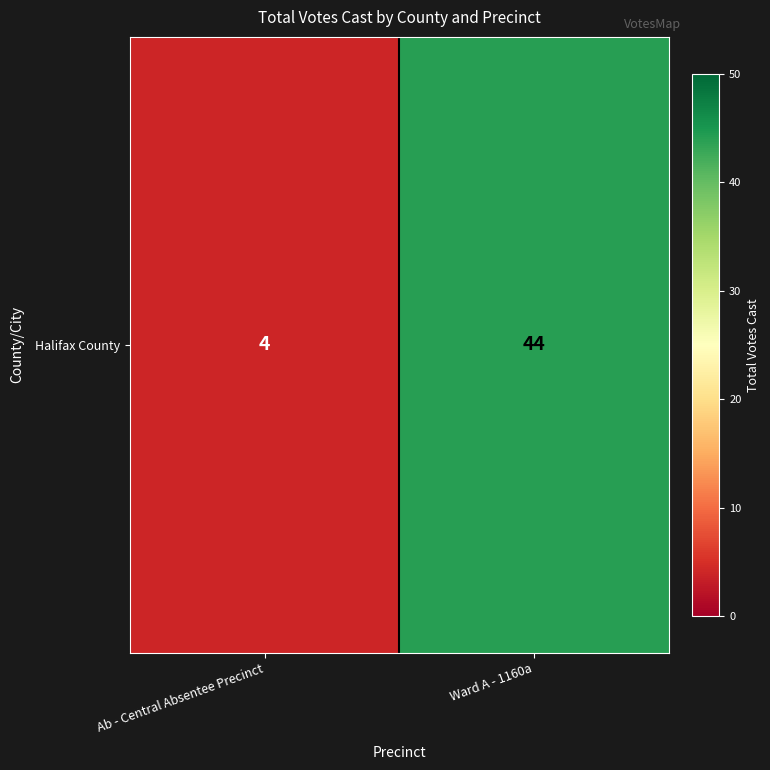

True or false: the data shows 22 at Ward A - 1160a.

False